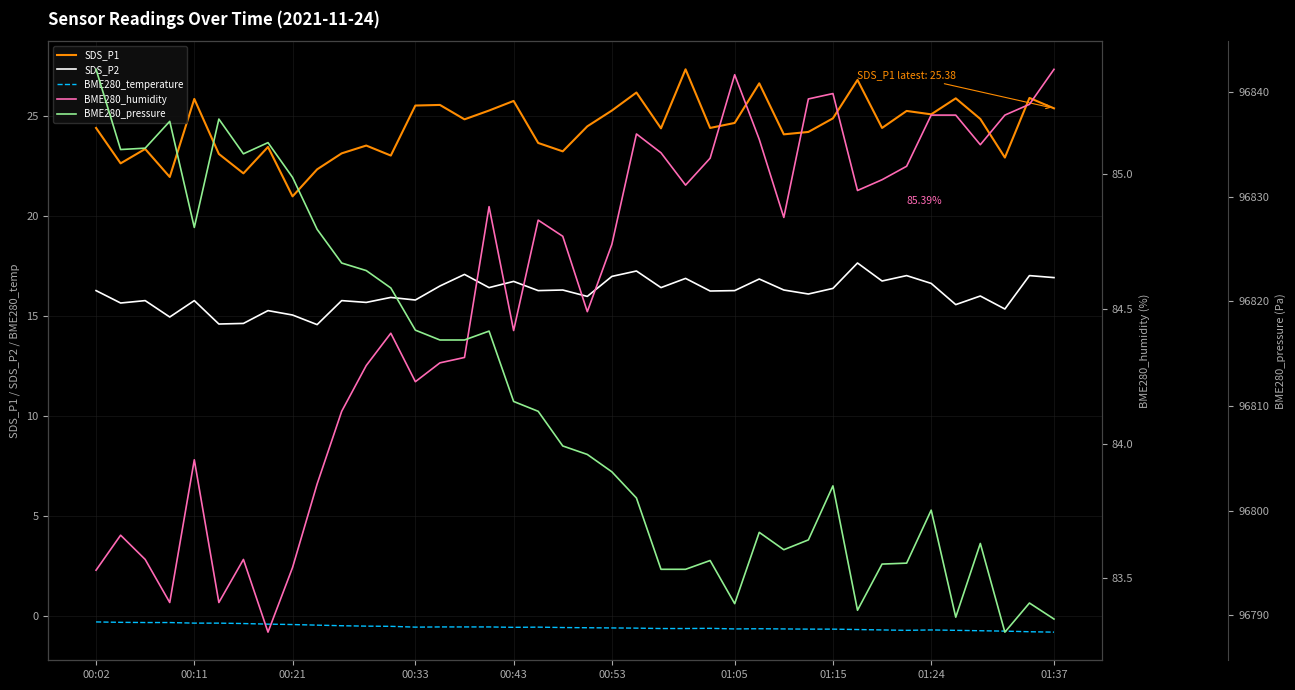

The SDS_P2 series shows 17.1 at 15. True or false?

True